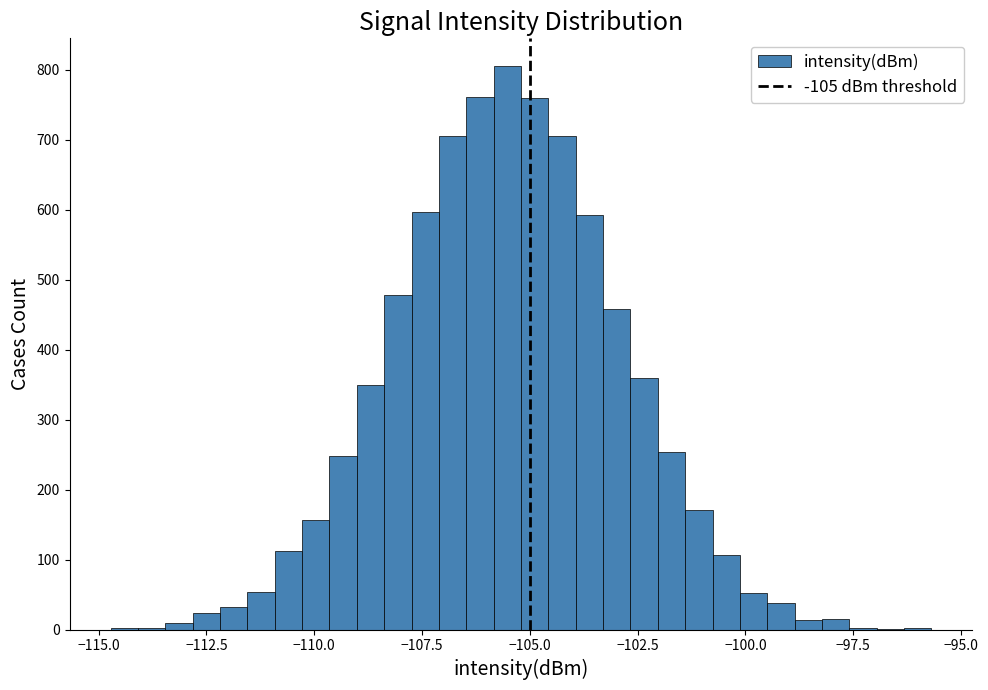

Read against the x-axis, roughly where is the centre of the tallest bar?

-105.5